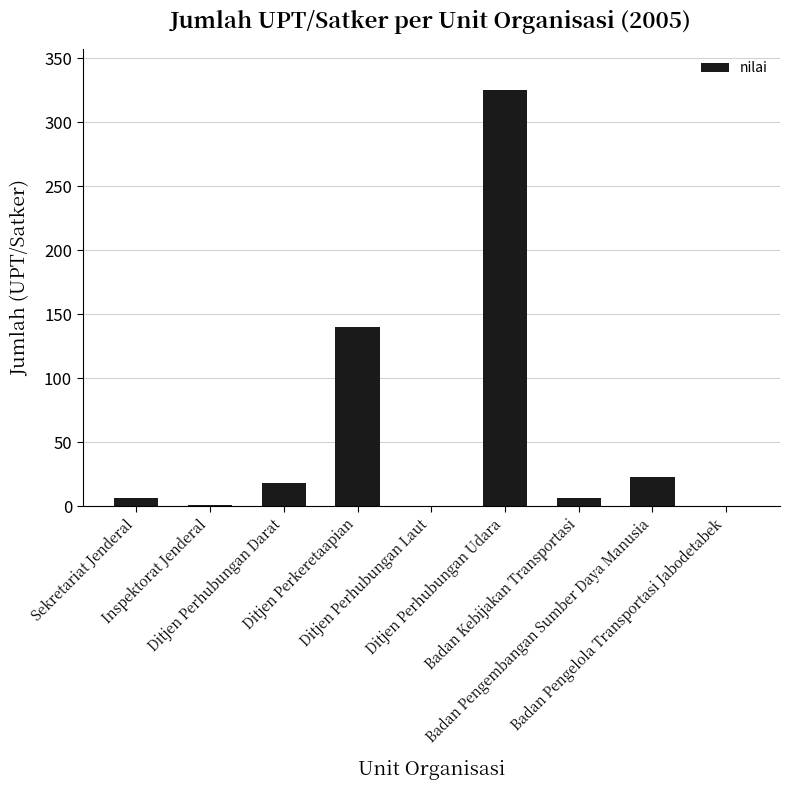

What is the sum of all values?

519